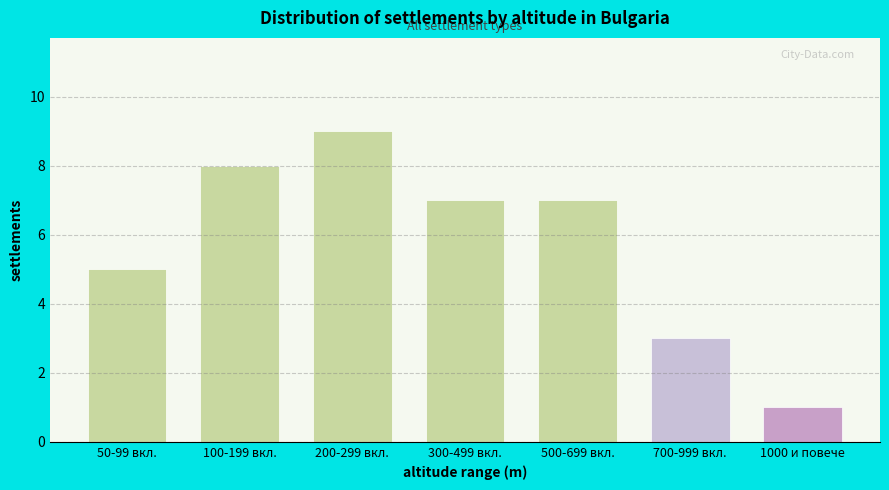

Reading right to left, transcribe all the data shown in this chart.

1	3	7	7	9	8	5